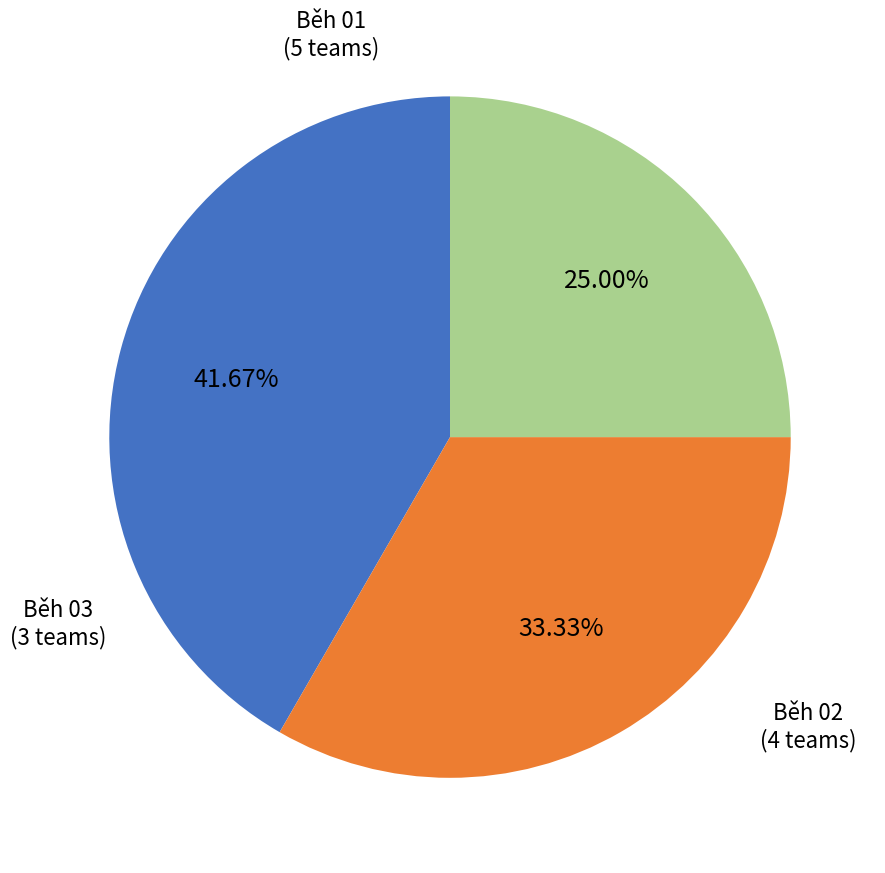

Does any single category account for the majority?

No